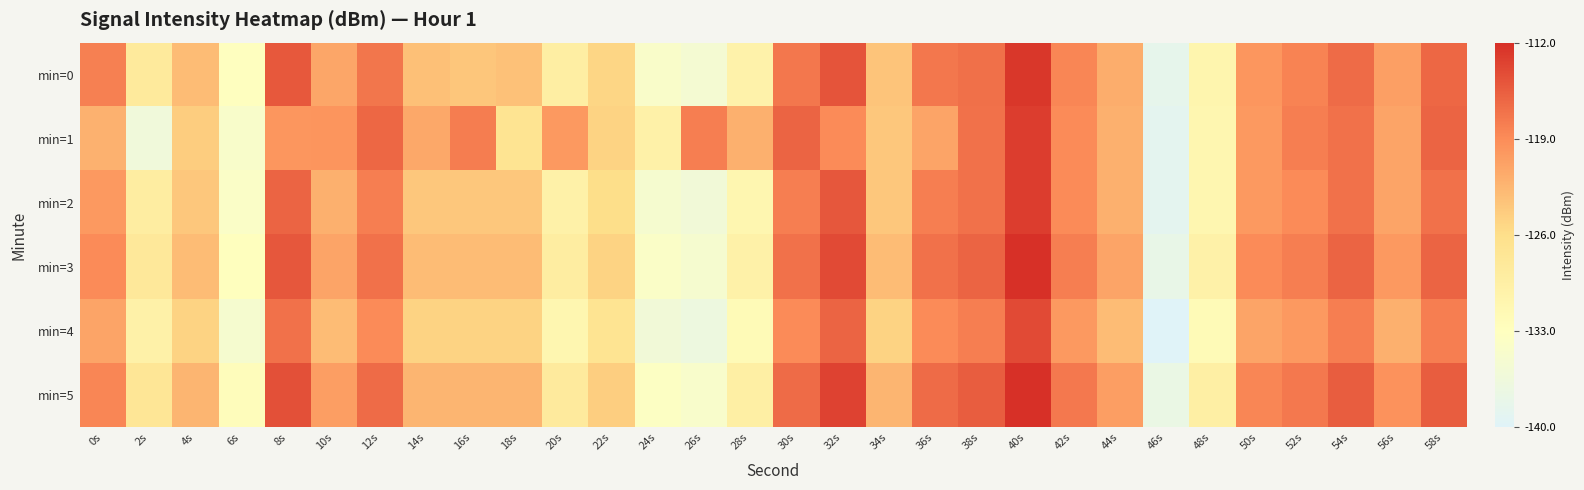

Which label corresponds to the largest value in the chart?

40s